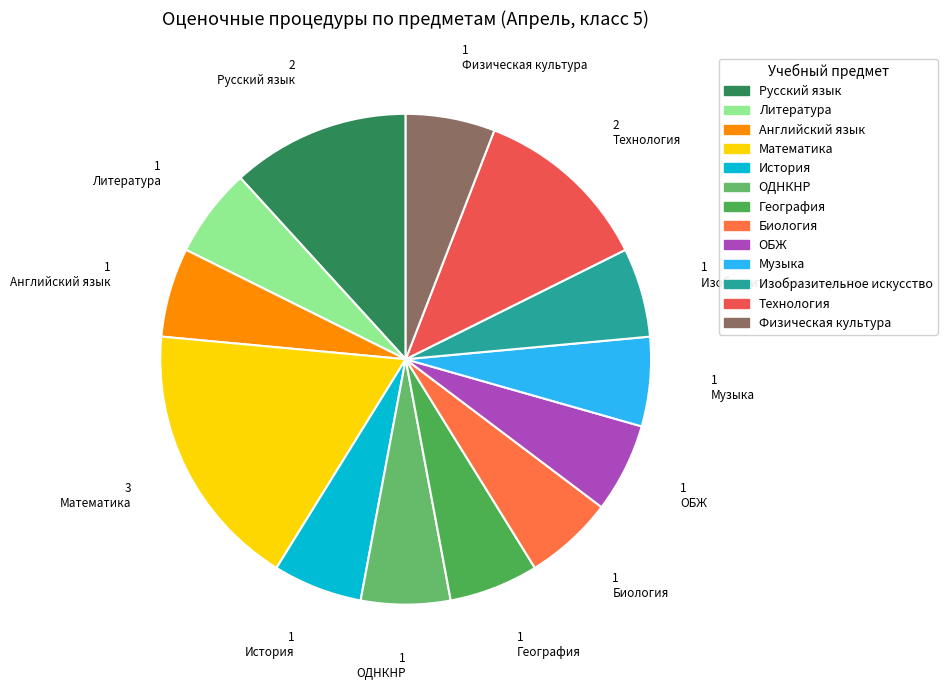

To the nearest percent, what is the combined percentage of Изобразительное искусство and Биология?

12%